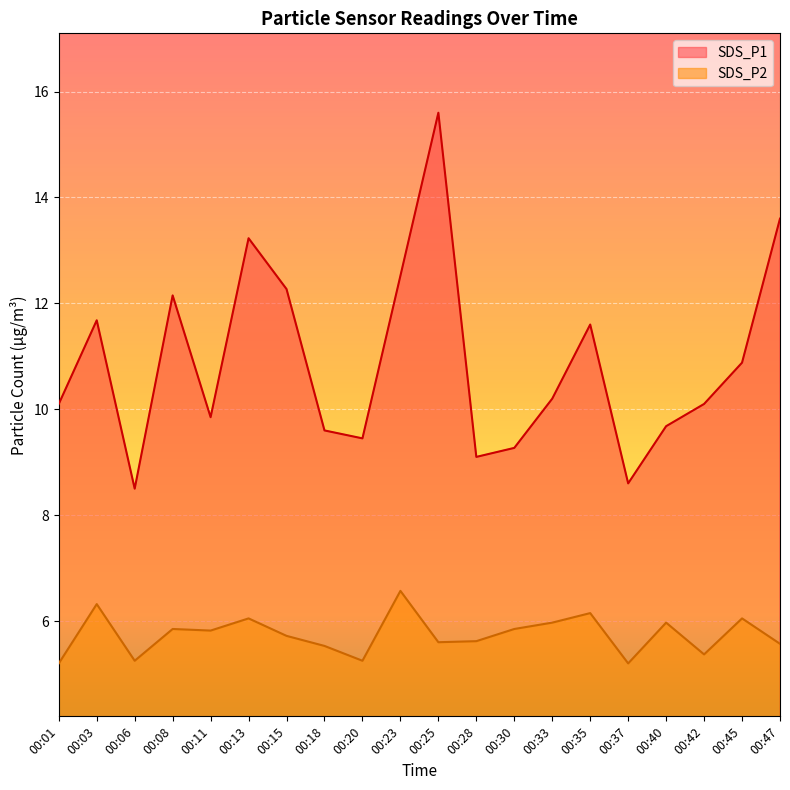

Where is the first local minimum for SDS_P2?

00:06